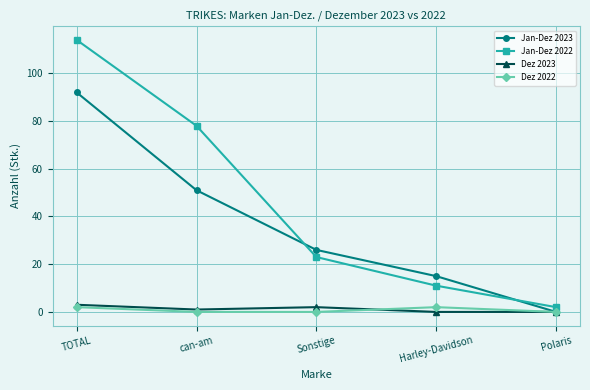

Where does the Jan-Dez 2022 series first go above 23?

TOTAL